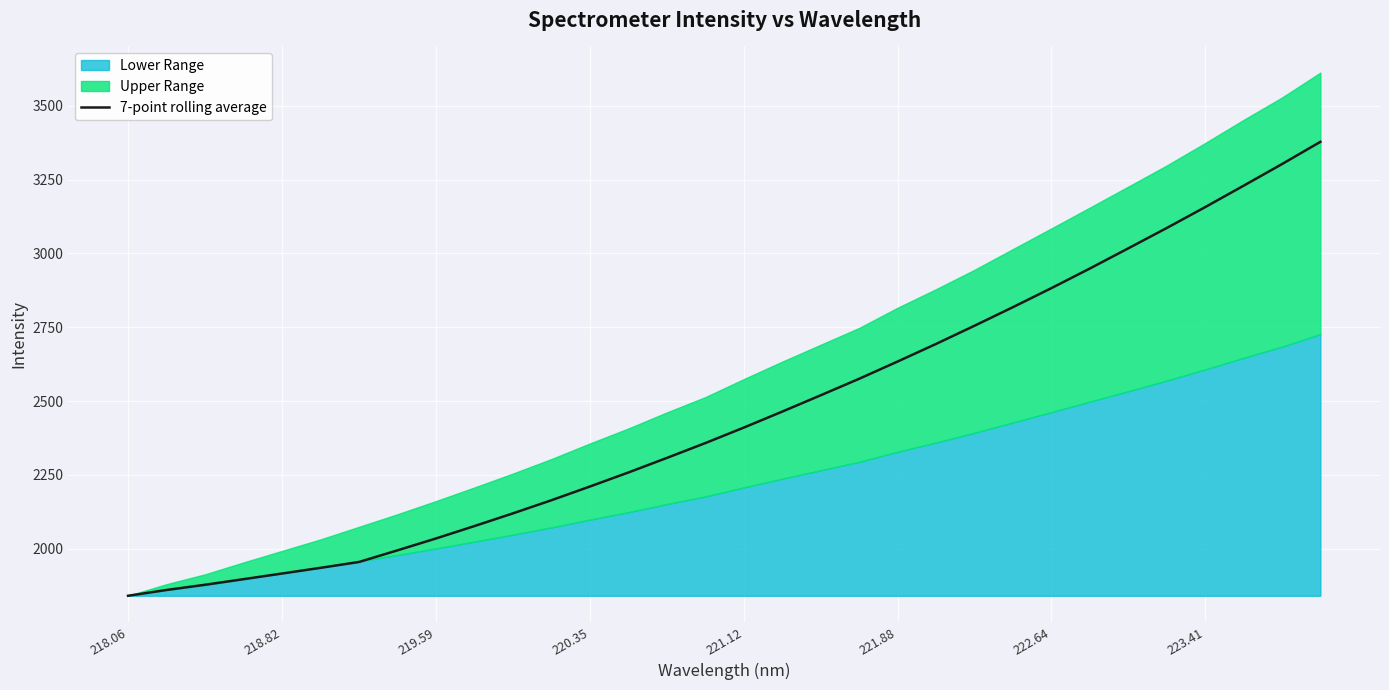

What is the lowest value of the 7-point rolling average series?

1840.6